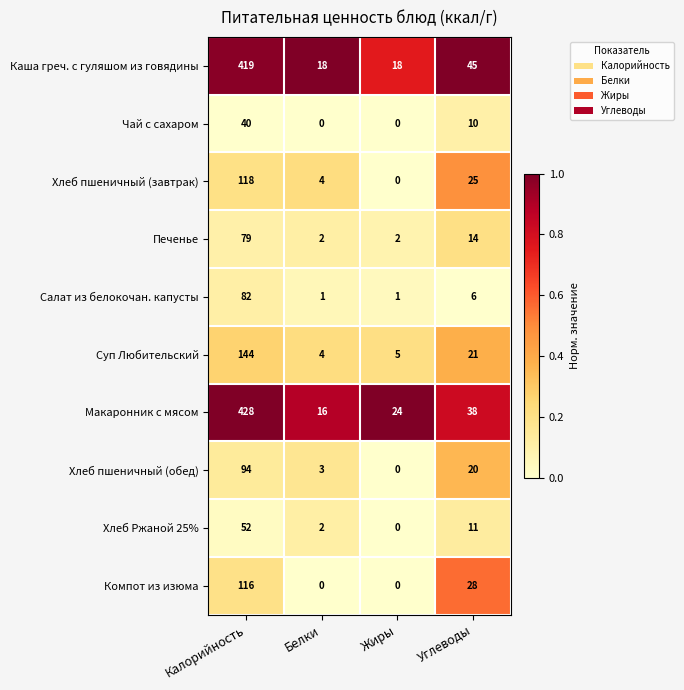

At how many categories does at least one series exceed 0?

4